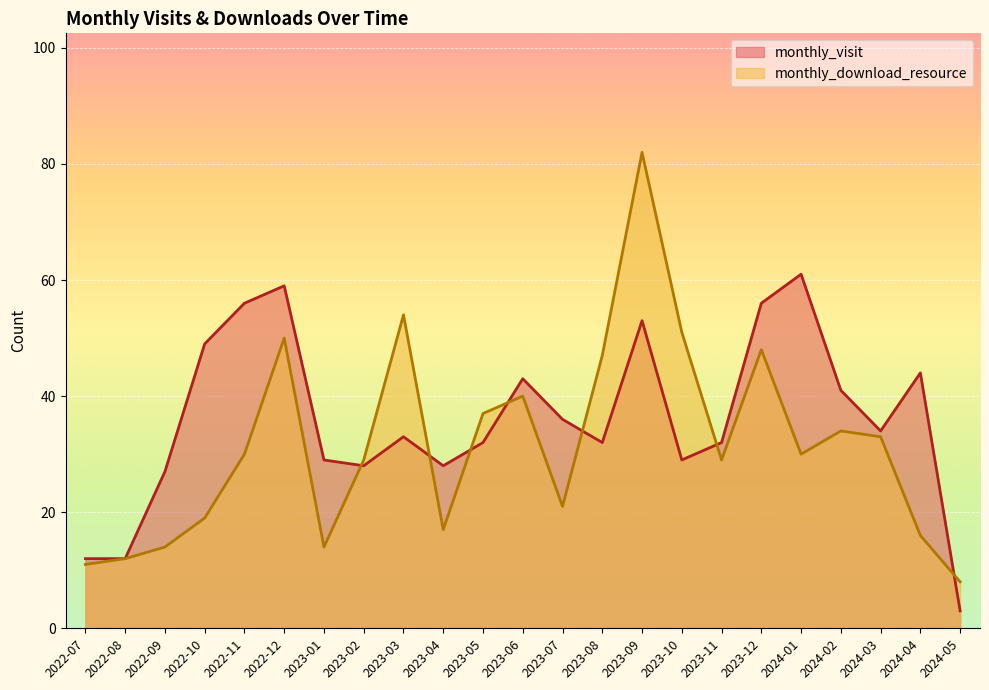

Reading right to left, list all the values displayed in this chart.

monthly_visit: 2024-05=3	2024-04=44	2024-03=34	2024-02=41	2024-01=61	2023-12=56	2023-11=32	2023-10=29	2023-09=53	2023-08=32	2023-07=36	2023-06=43	2023-05=32	2023-04=28	2023-03=33	2023-02=28	2023-01=29	2022-12=59	2022-11=56	2022-10=49	2022-09=27	2022-08=12	2022-07=12
monthly_download_resource: 2024-05=8	2024-04=16	2024-03=33	2024-02=34	2024-01=30	2023-12=48	2023-11=29	2023-10=51	2023-09=82	2023-08=47	2023-07=21	2023-06=40	2023-05=37	2023-04=17	2023-03=54	2023-02=29	2023-01=14	2022-12=50	2022-11=30	2022-10=19	2022-09=14	2022-08=12	2022-07=11